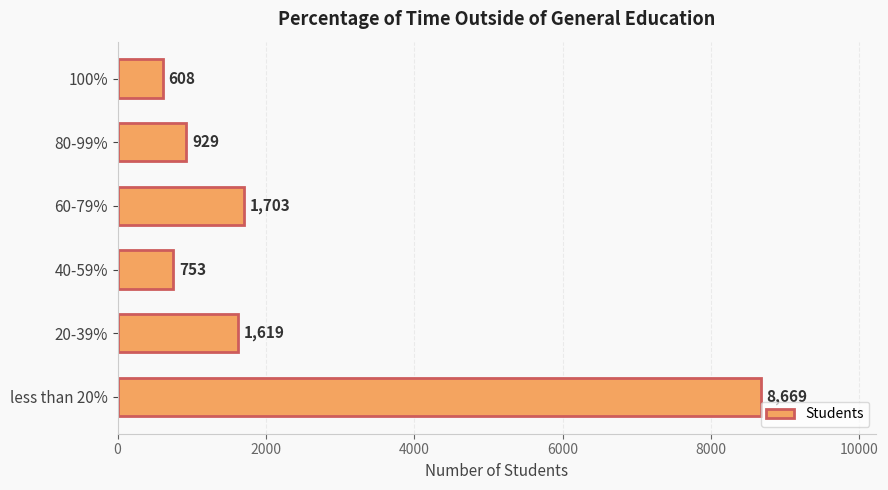

Is it true that the value at less than 20% is 8669?

True